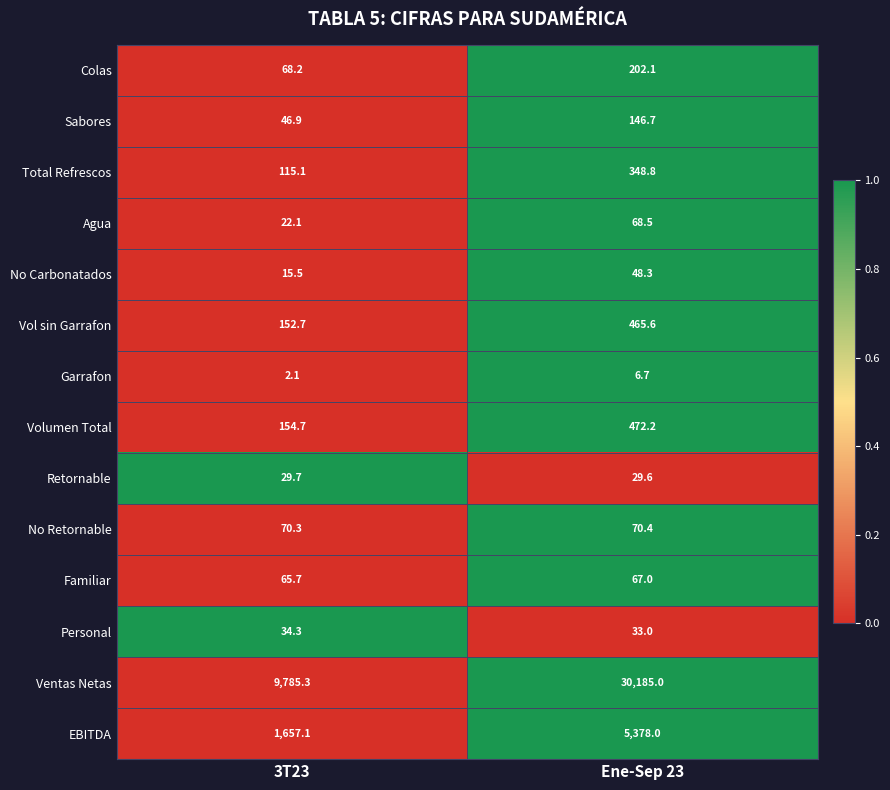

List the series in order of their peak value, lowest first.

Garrafon, Retornable, Personal, No Carbonatados, Familiar, Agua, No Retornable, Sabores, Colas, Total Refrescos, Vol sin Garrafon, Volumen Total, EBITDA, Ventas Netas